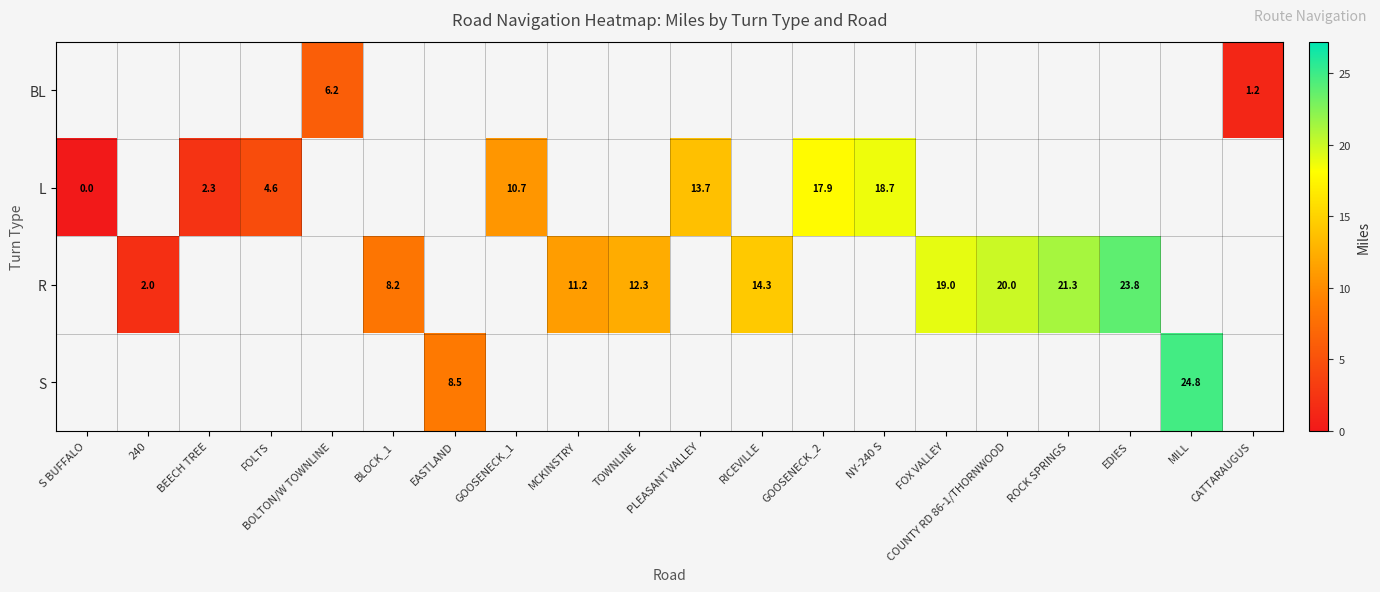

The S series shows 12.5 at EASTLAND. True or false?

False